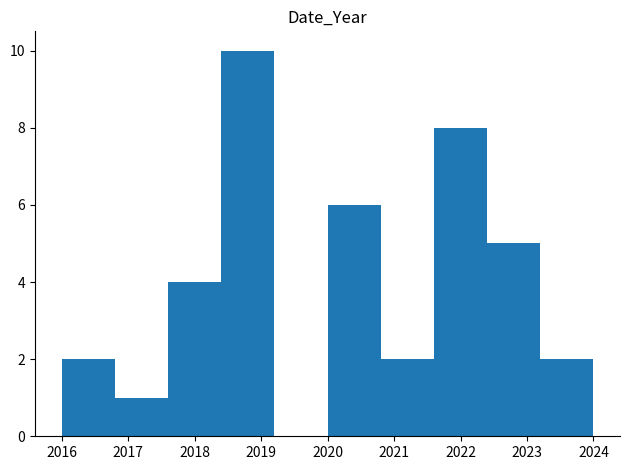

What is the height of the bar covering 2017.6 to 2018.4 on the x-axis? The values are not printed on the chart, so give them approximately, as read against the axis.

4